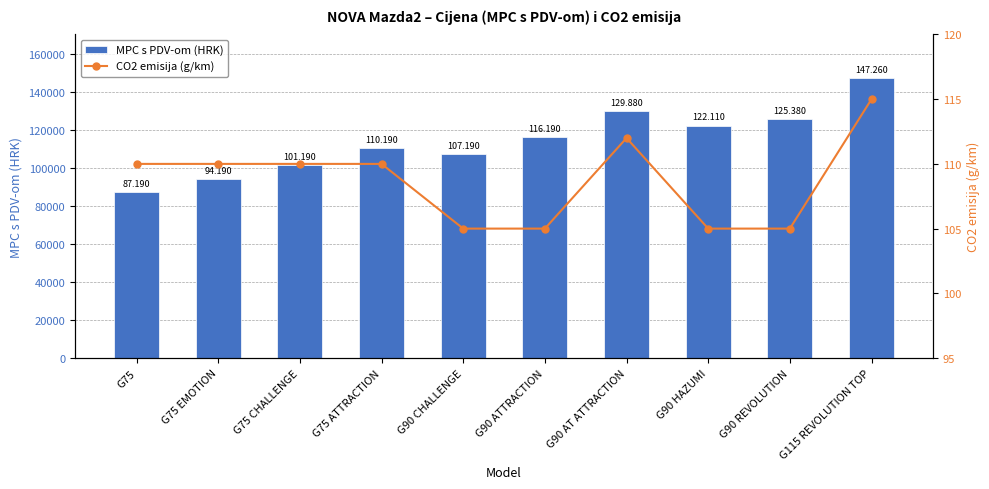

What is the value of the MPC s PDV-om (HRK) bar at the 4th from the left?

110190